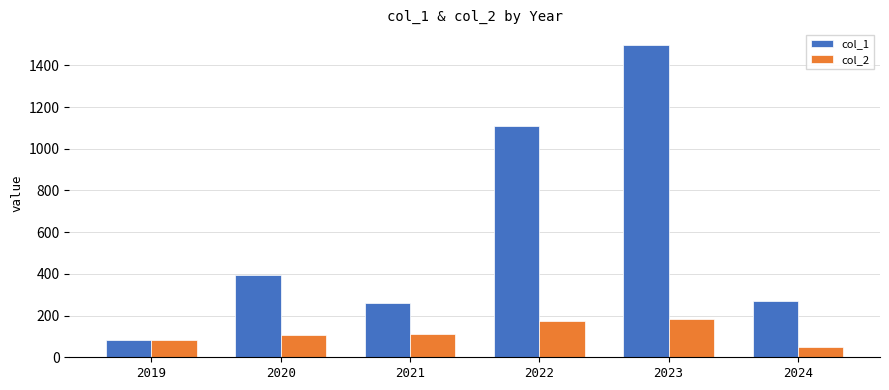

How many values in the col_1 series are below 394?

3